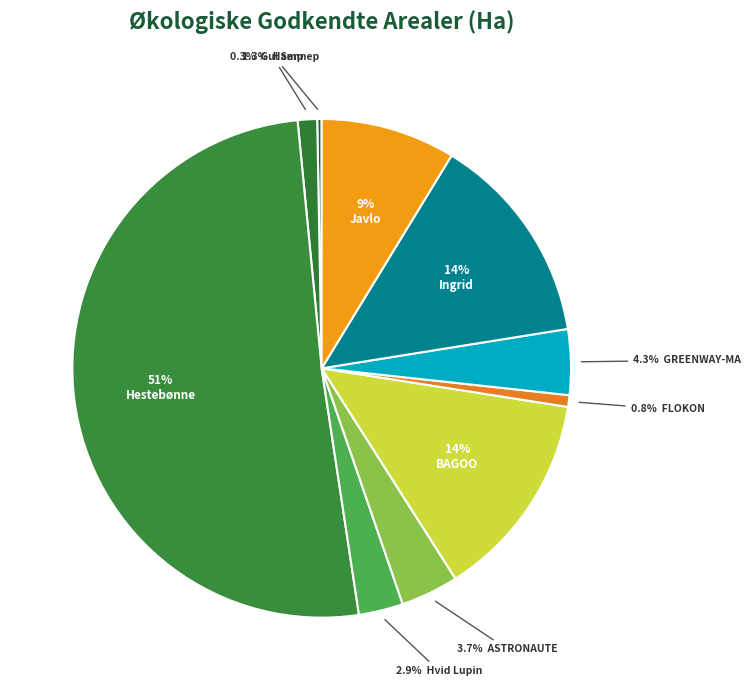

Rank the categories by value from lowest to highest.

Gul Sennep, FLOKON, Hamp, Hvid Lupin, ASTRONAUTE, GREENWAY-MA, Javlo, BAGOO, Ingrid, Hestebønne